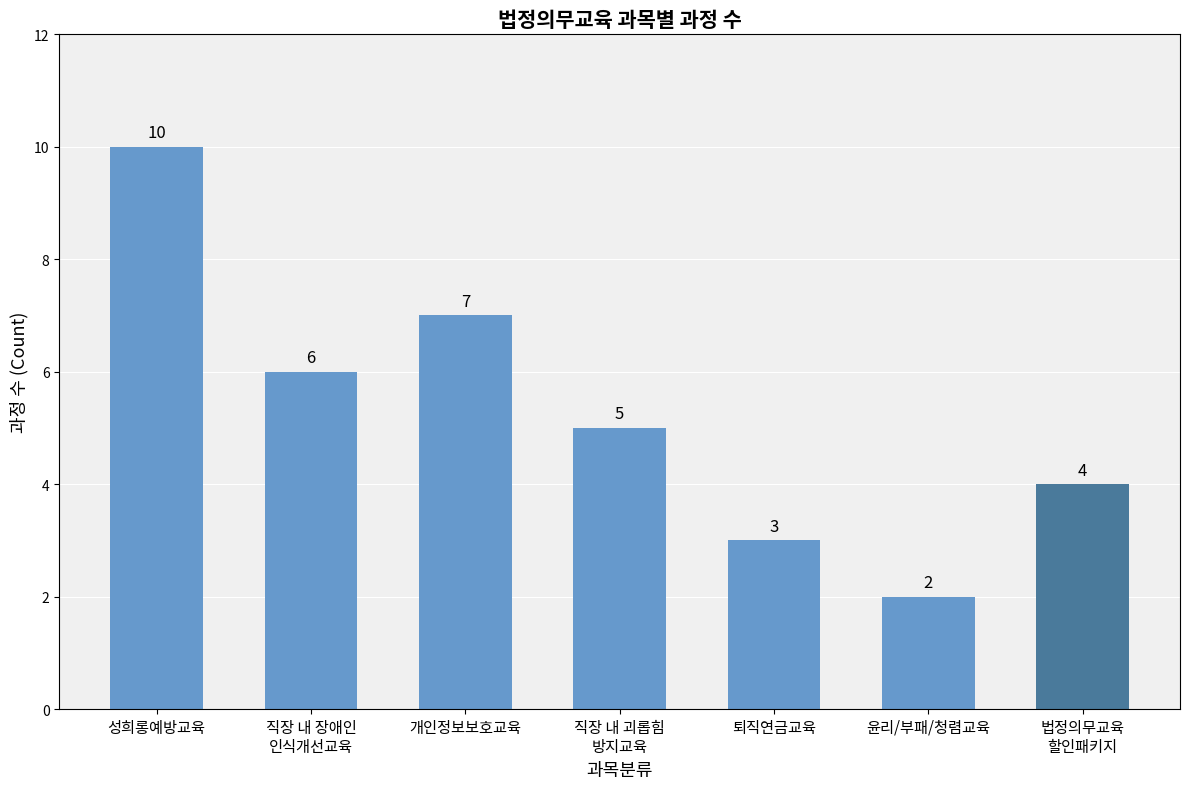

Approximately how many times larger is the value at 퇴직연금교육 compared to 성희롱예방교육?

0.3